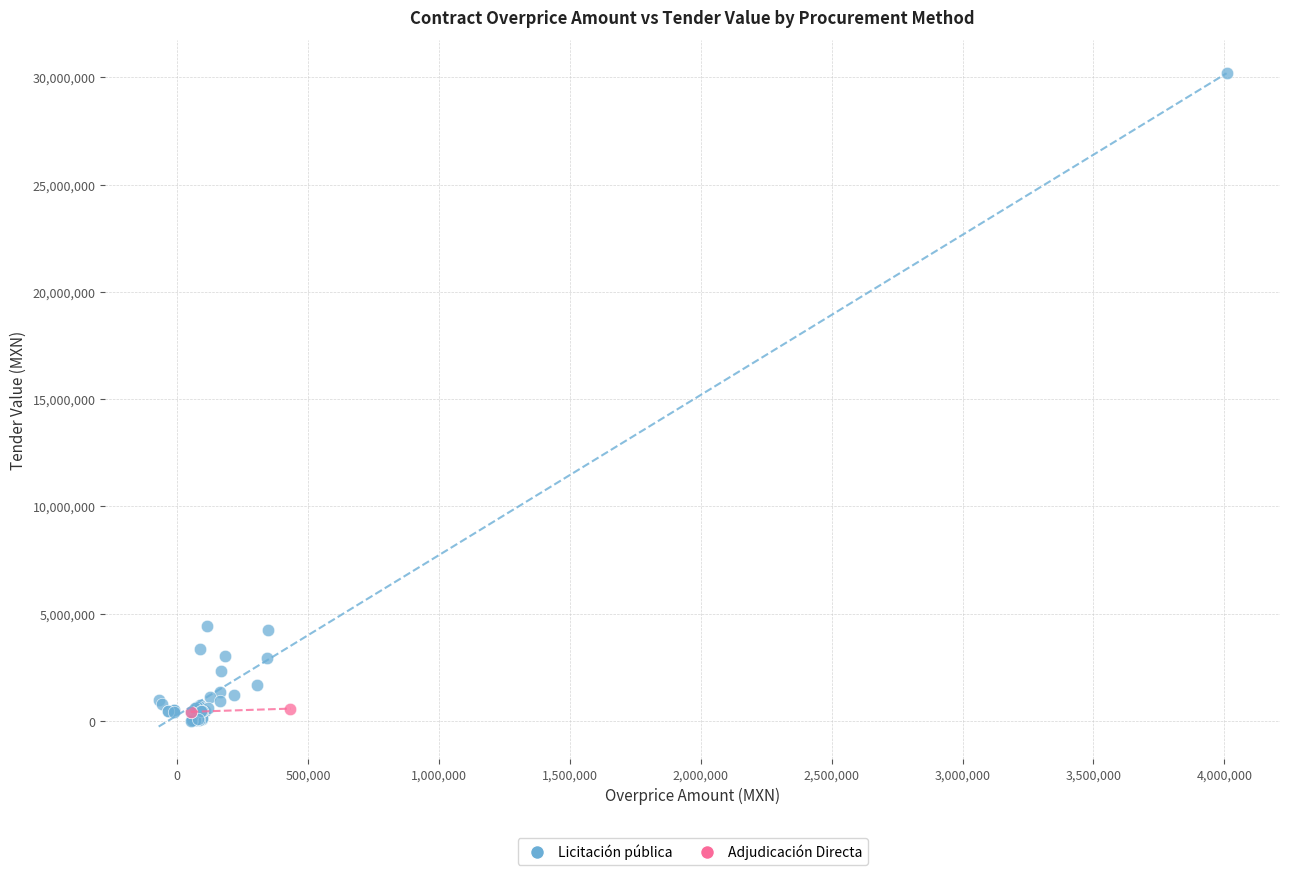

What are all the series names shown in the legend?

Licitación pública, Adjudicación Directa